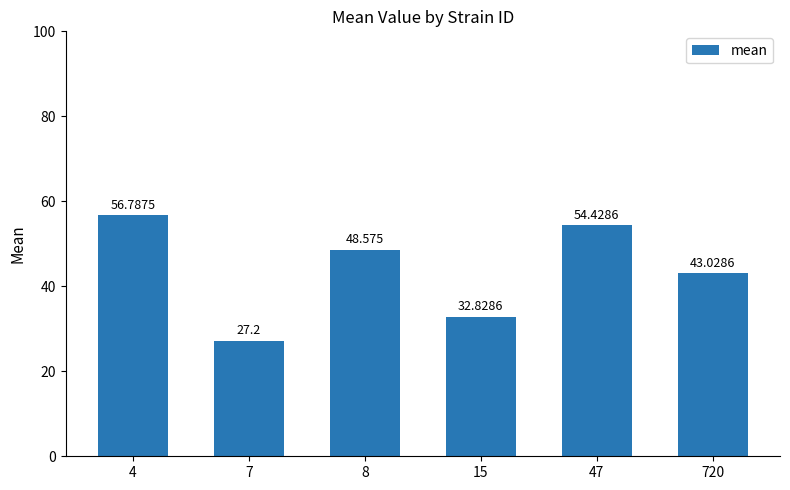

Rank the categories by value from highest to lowest.

4, 47, 8, 720, 15, 7